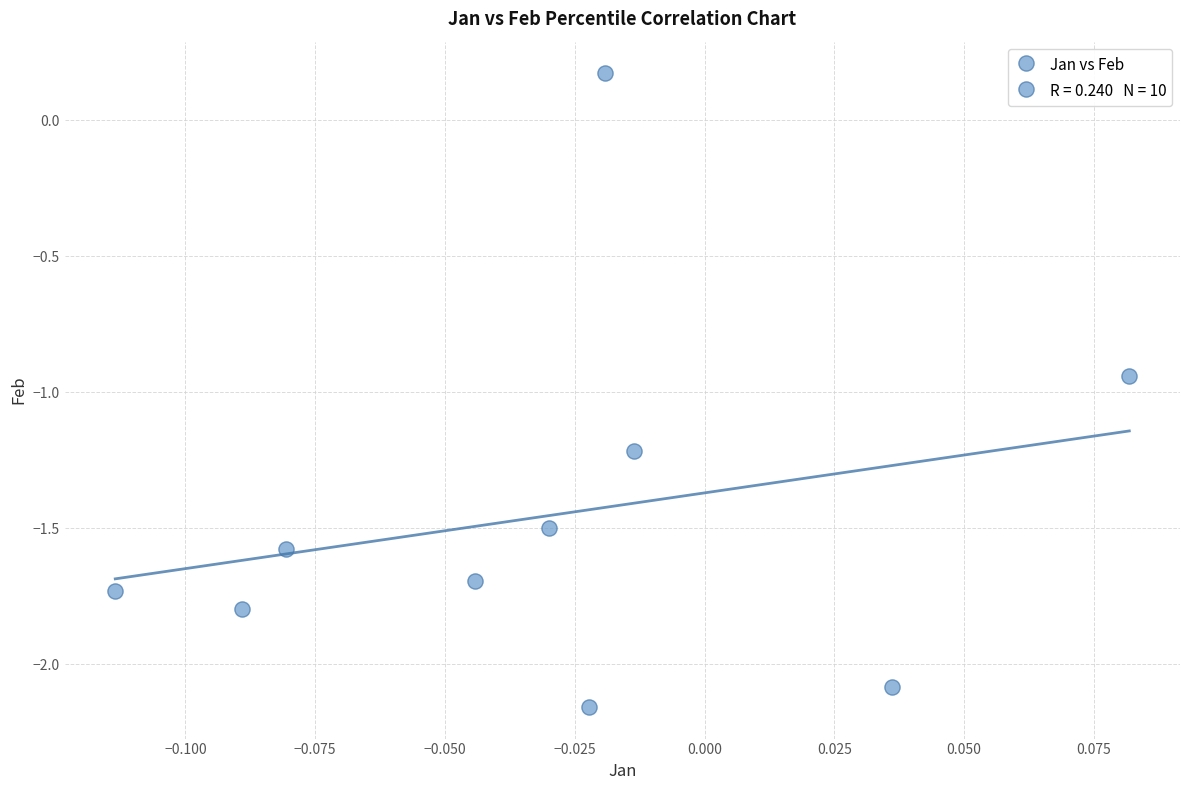

What is the range of Y values (max minus min)?

2.3